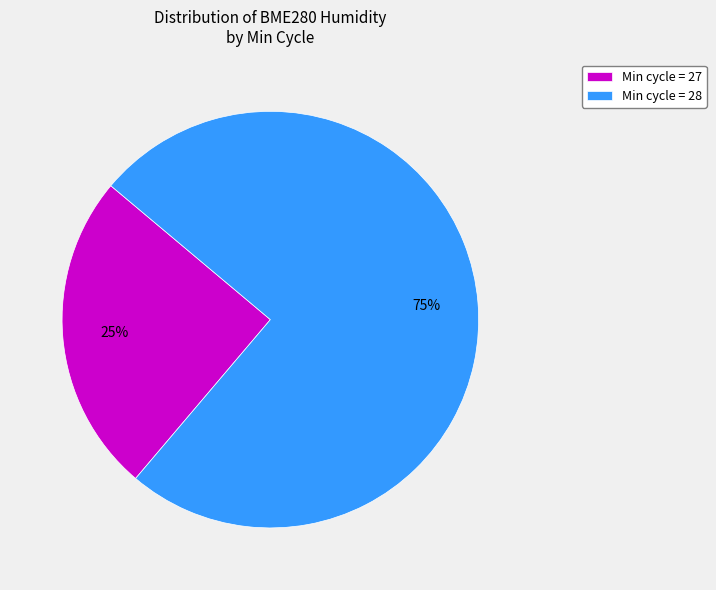

To the nearest percent, what percentage of the pie is Min cycle = 27?

25%